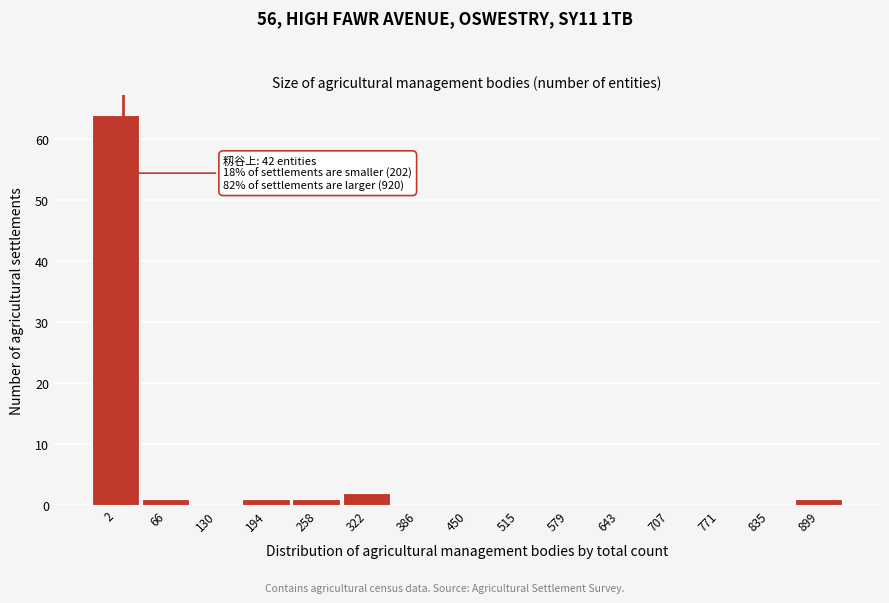

Reading right to left, transcribe all the data shown in this chart.

899=1	835=0	771=0	707=0	643=0	579=0	515=0	450=0	386=0	322=2	258=1	194=1	130=0	66=1	2=64